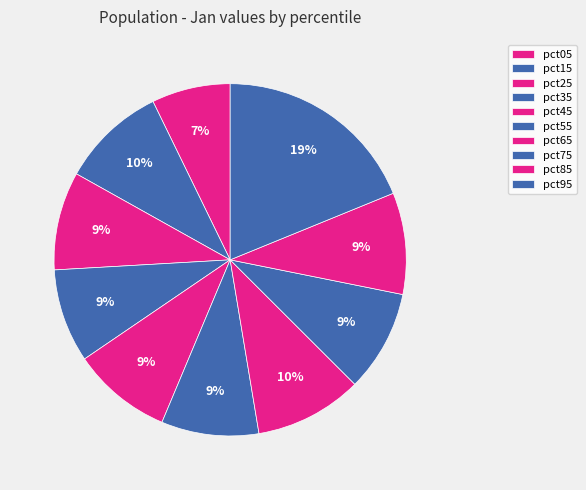

Count the number of slices in the pie.

10